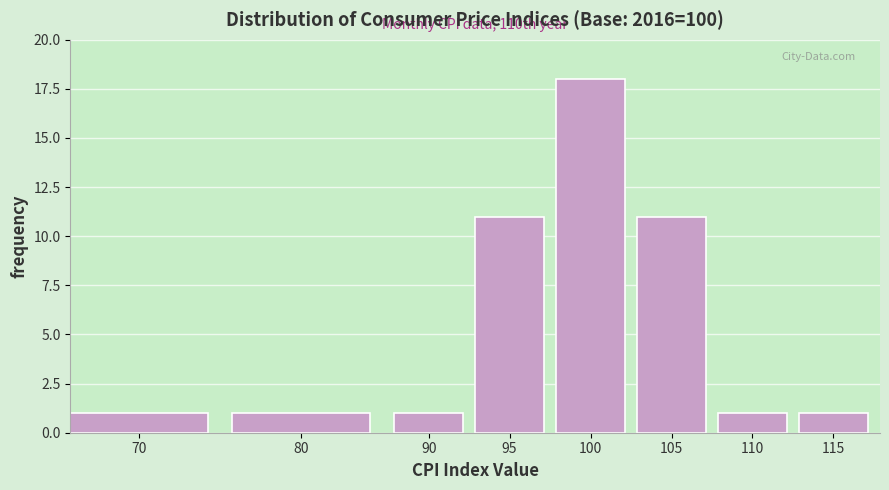

Reading left to right, list all the values displayed in this chart.

70=1	80=1	90=1	95=11	100=18	105=11	110=1	115=1